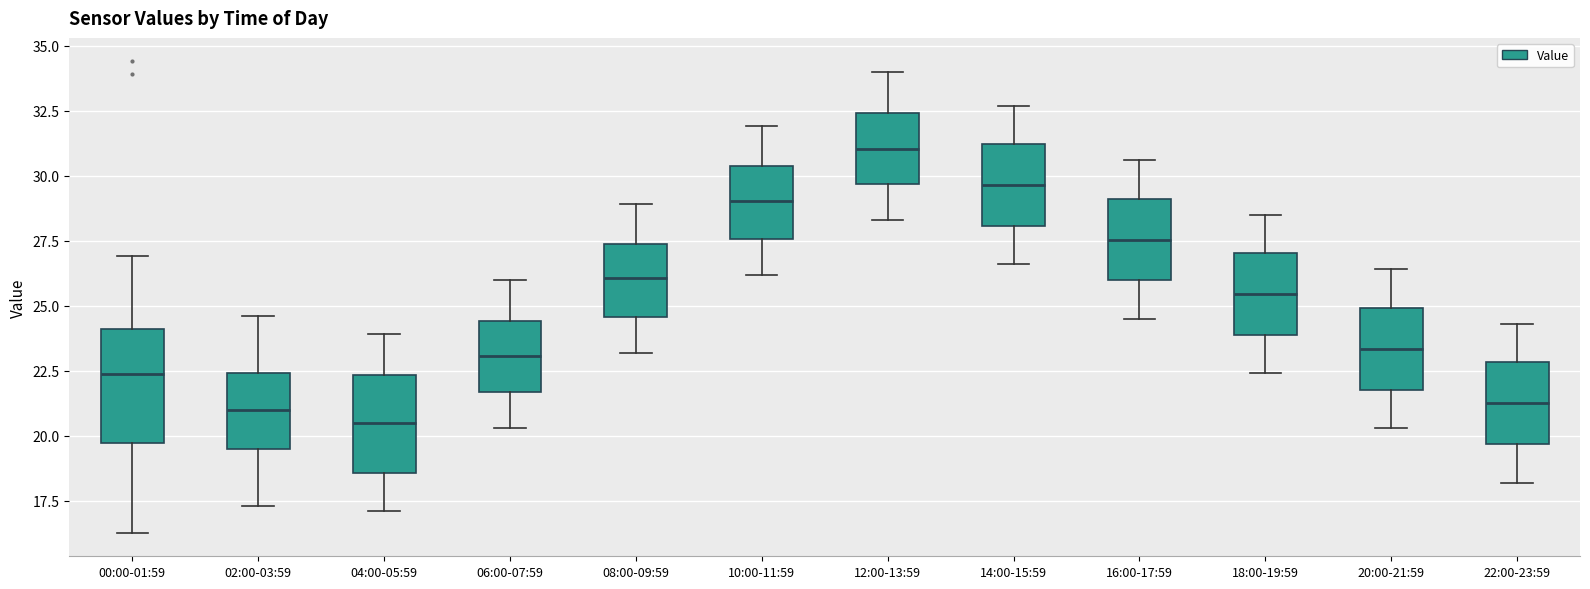

Where does the lower whisker of the box for 06:00-07:59 end on the y-axis? The values are not printed on the chart, so give them approximately, as read against the axis.

20.5